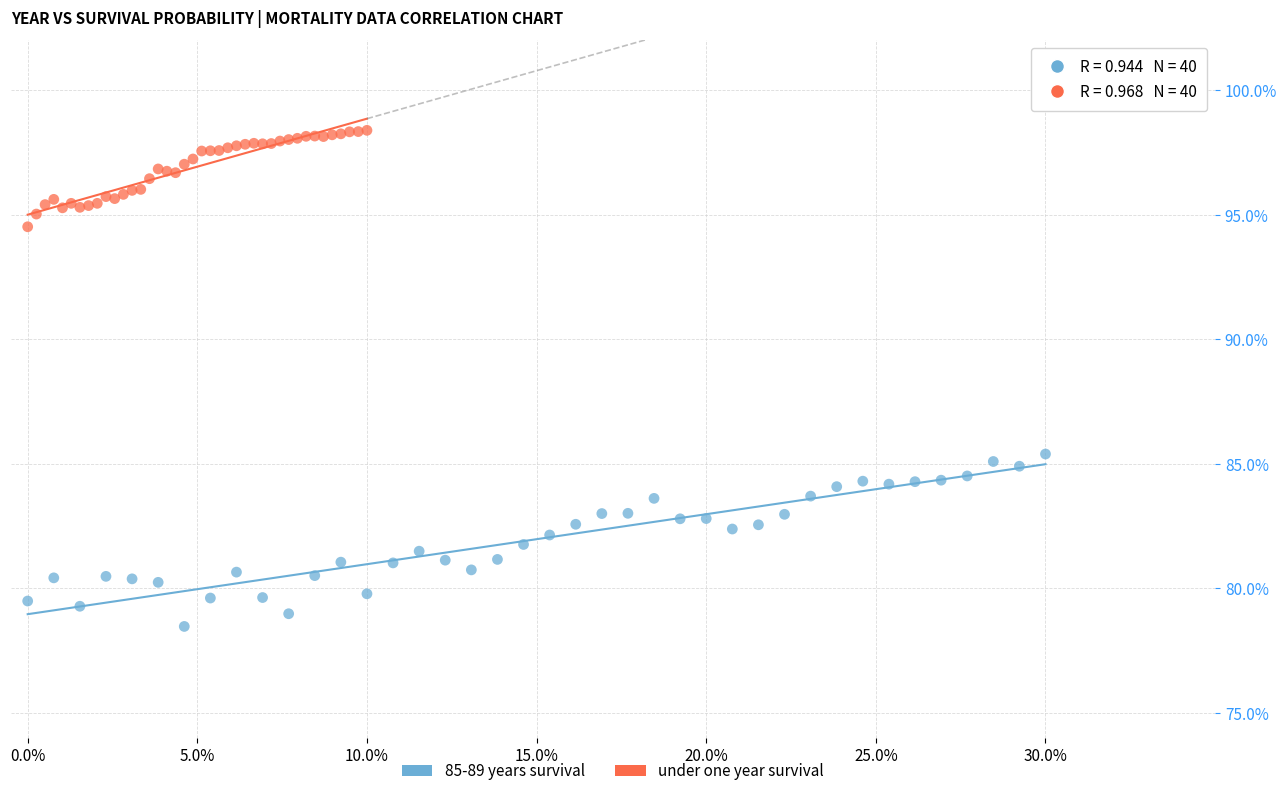

Which series has the largest Y range (max minus min)?

85-89 years survival